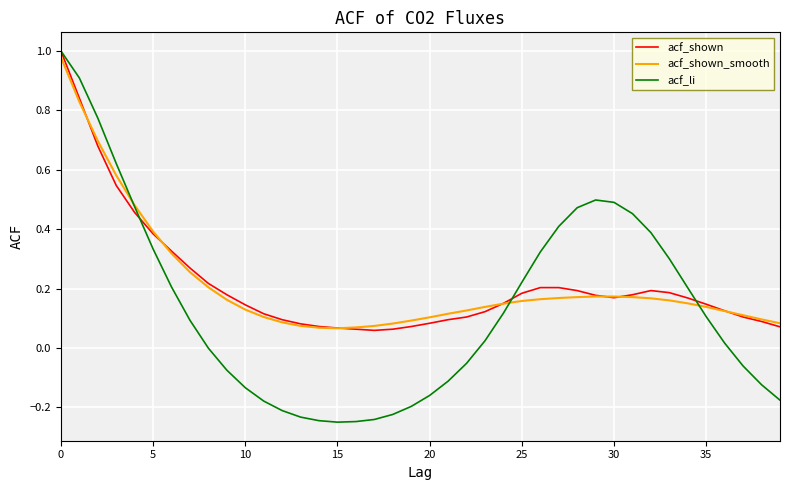

Which series has the largest range (max minus min)?

acf_li